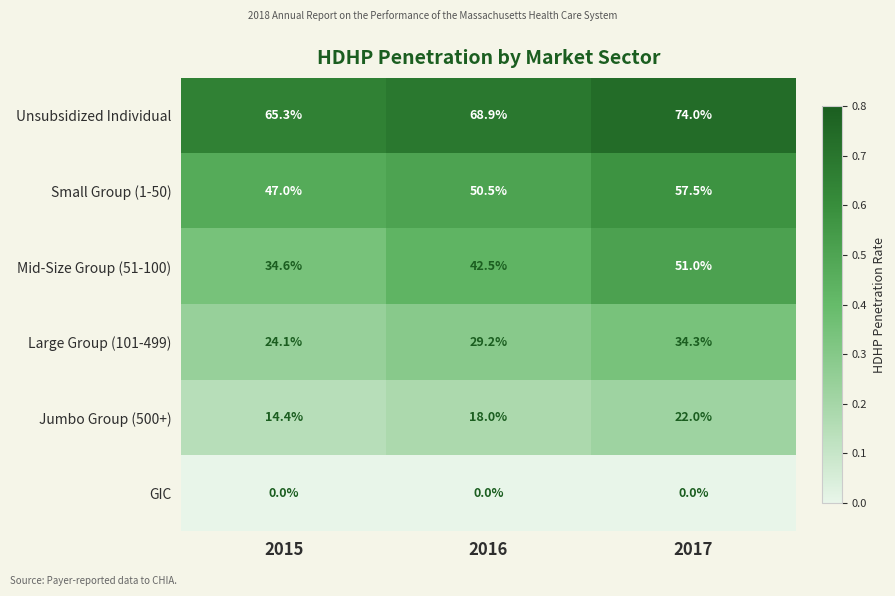

The Unsubsidized Individual series shows 74.0 at 2017. True or false?

True